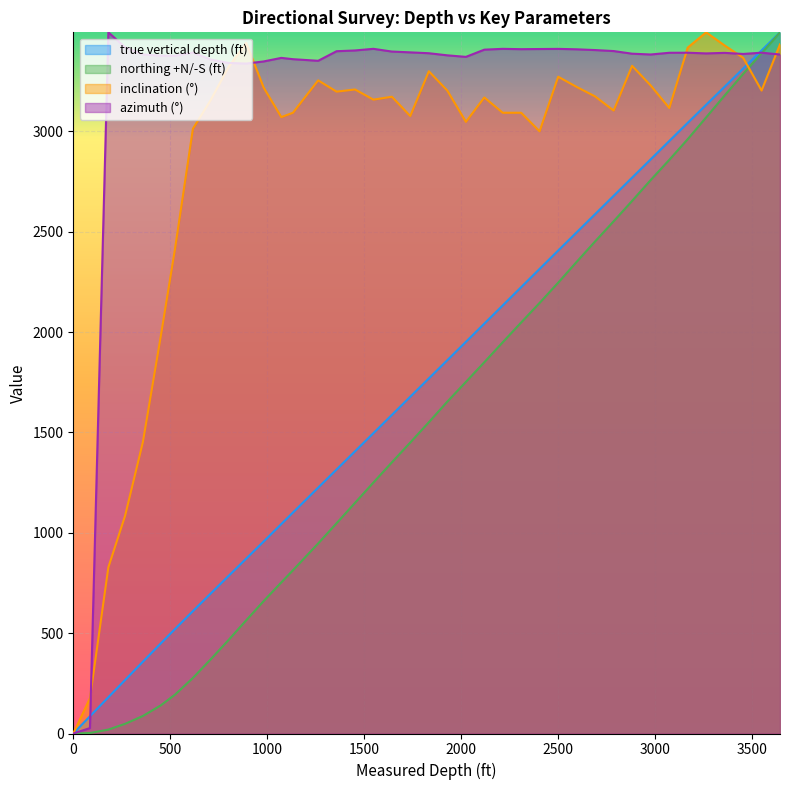

Does the chart display data point markers on the line(s)?

No